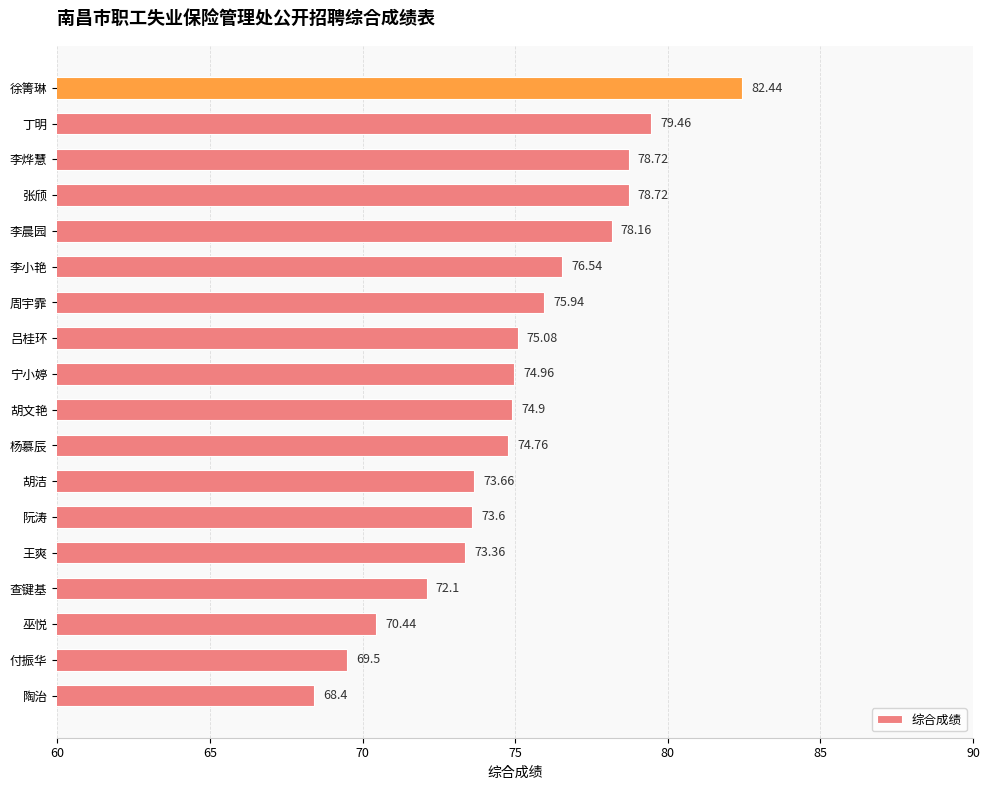

What is the sum of the values at 徐箐琳 and 李烨慧?

161.2